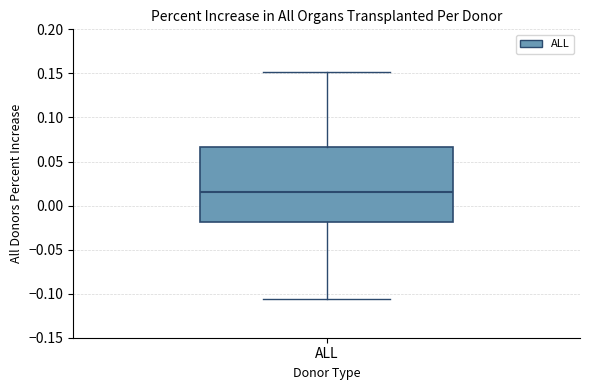

Where is the lower edge of the box for ALL on the y-axis? The values are not printed on the chart, so give them approximately, as read against the axis.

-0.020